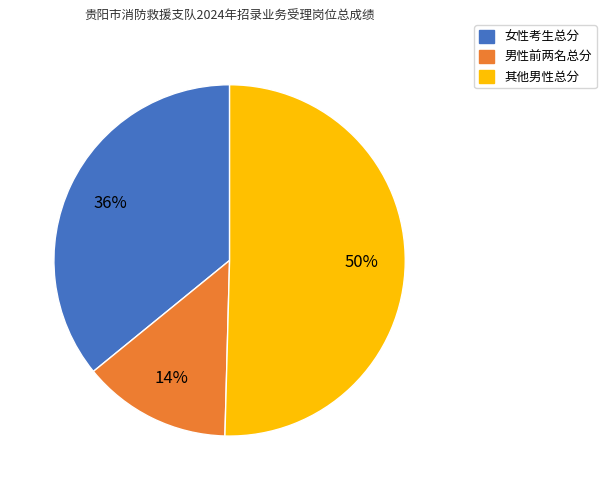

To the nearest percent, what is the average slice percentage?

33%